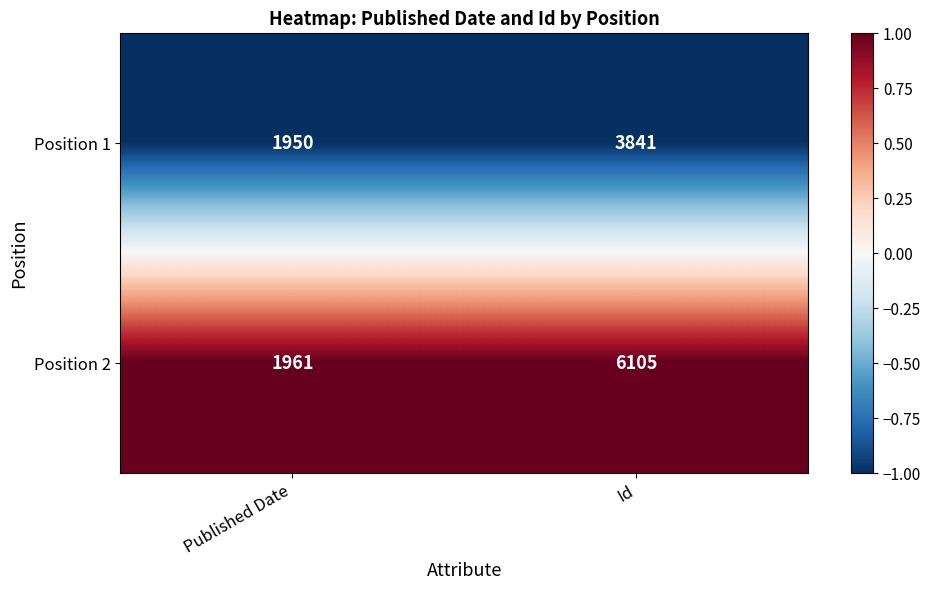

Between Published Date and Id, which series saw the biggest shift?

Position 2